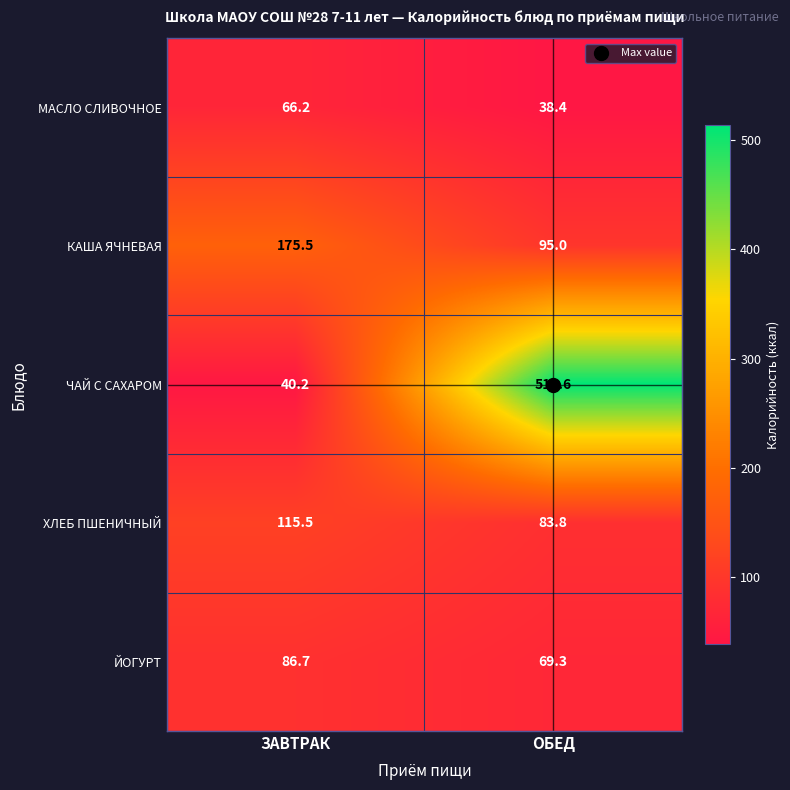

Rank the series by their maximum value, from lowest to highest.

МАСЛО СЛИВОЧНОЕ, ЙОГУРТ, ХЛЕБ ПШЕНИЧНЫЙ, КАША ЯЧНЕВАЯ, ЧАЙ С САХАРОМ